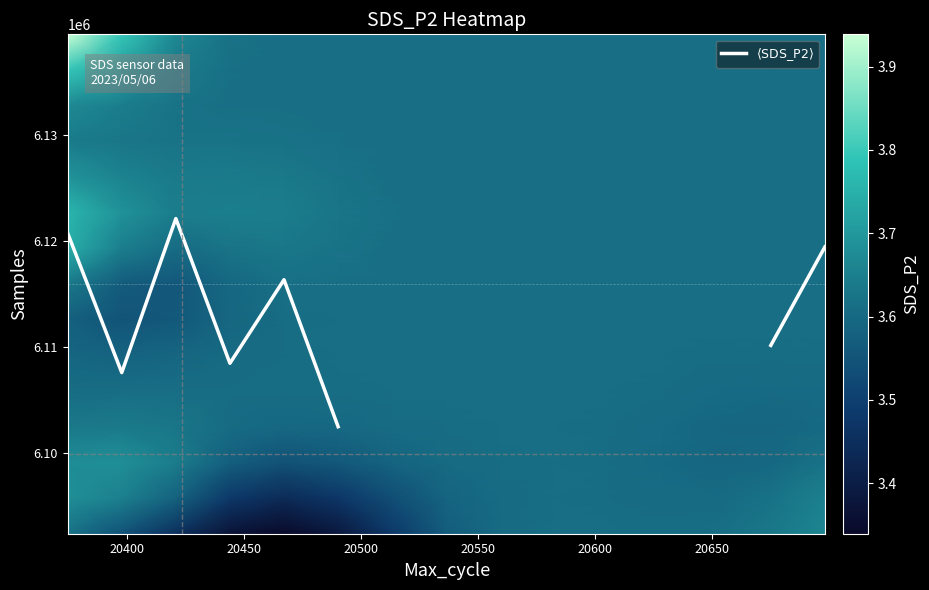

How many distinct data groups are displayed?

16